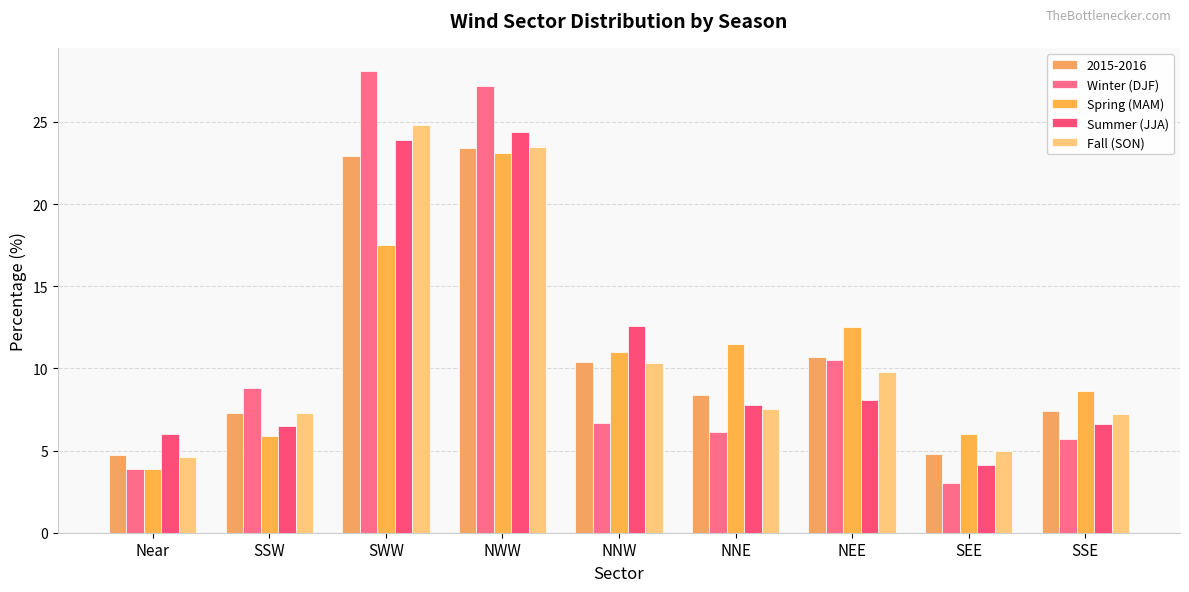

Are the bars horizontal?

No